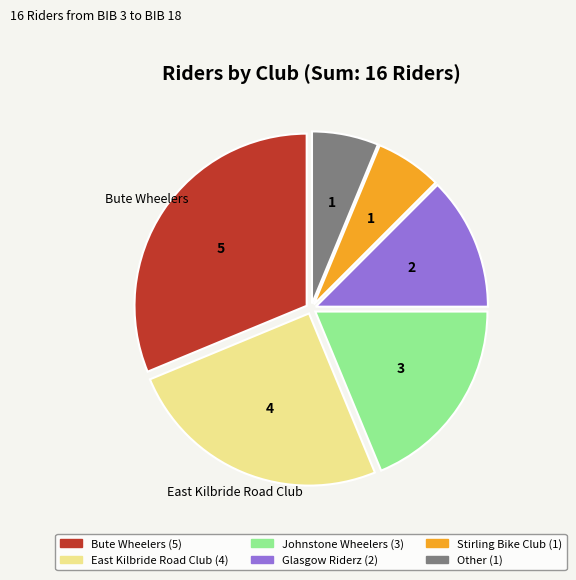

How many slices are in this pie chart?

6